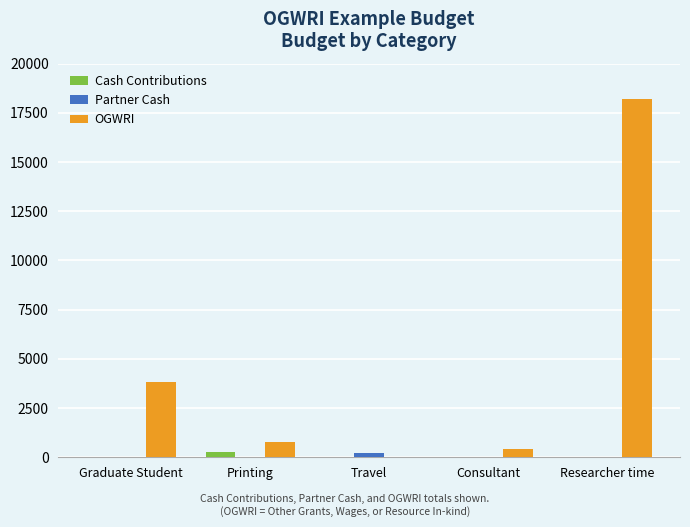

Reading left to right, transcribe all the data shown in this chart.

Cash Contributions: 0	250	0	0	0
Partner Cash: 0	0	215	0	0
OGWRI: 3800	750	0	400	18200